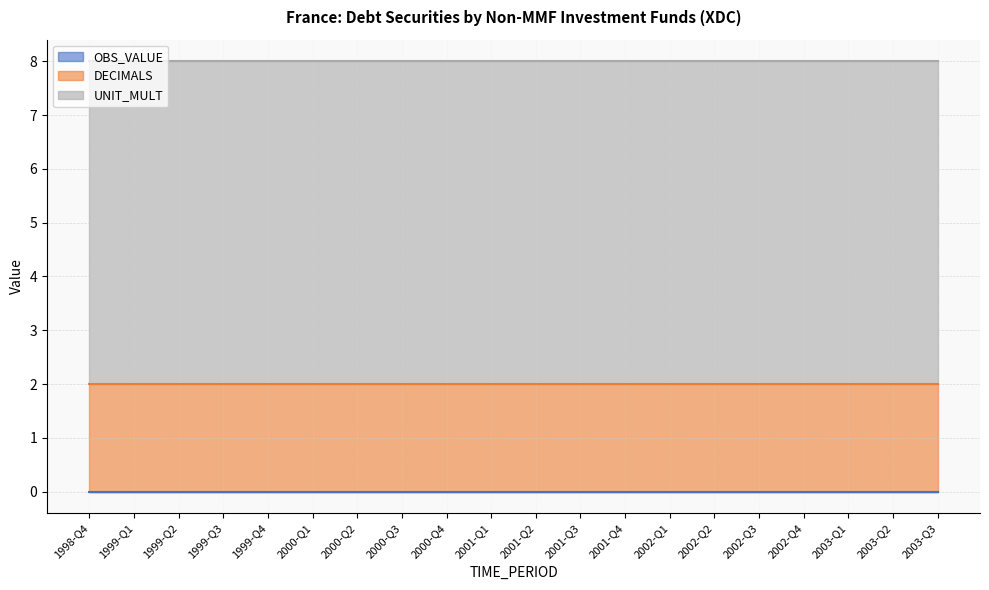

What is the minimum value for UNIT_MULT?

6